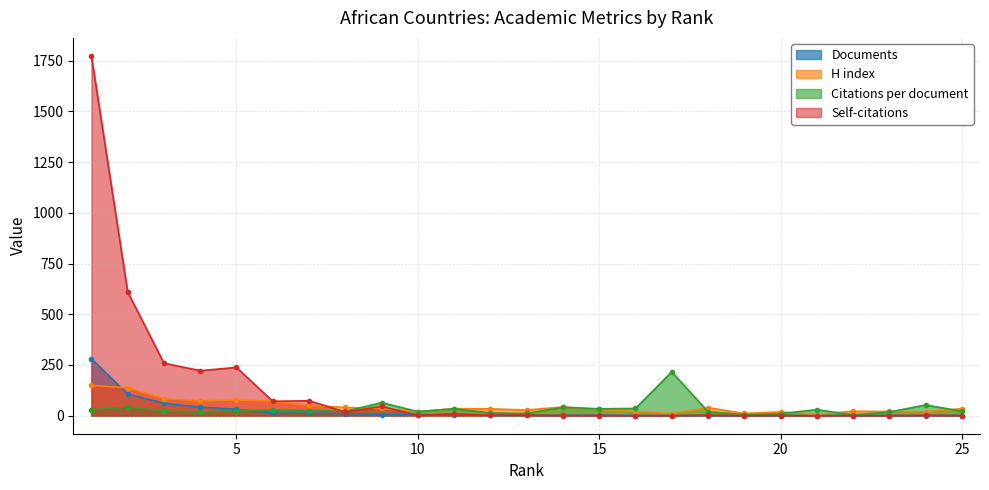

The Citations per document series shows 25.3 at 7. True or false?

True